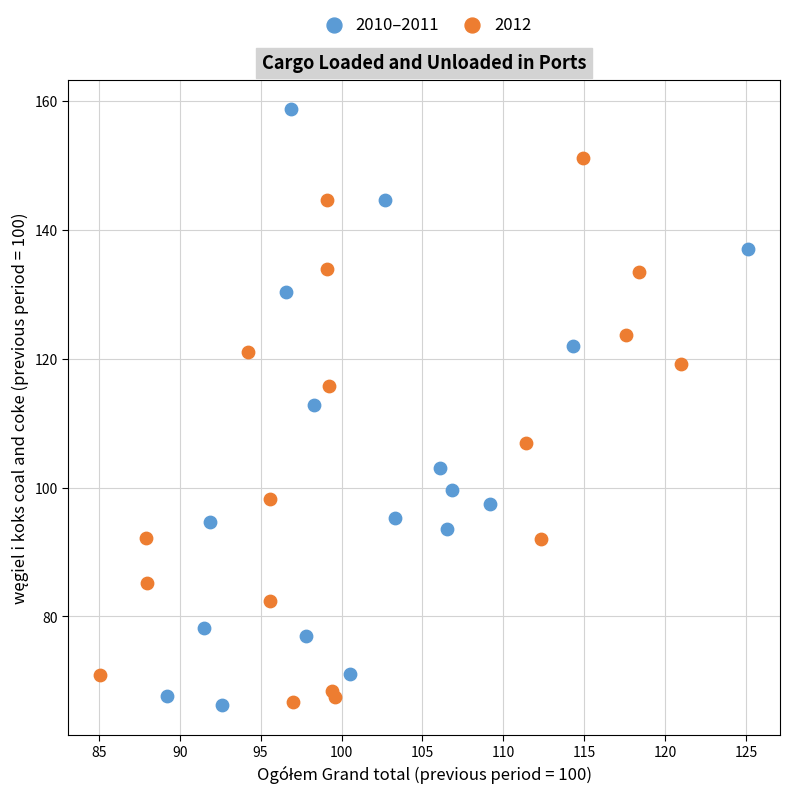

Which series has the largest Y range (max minus min)?

2010–2011